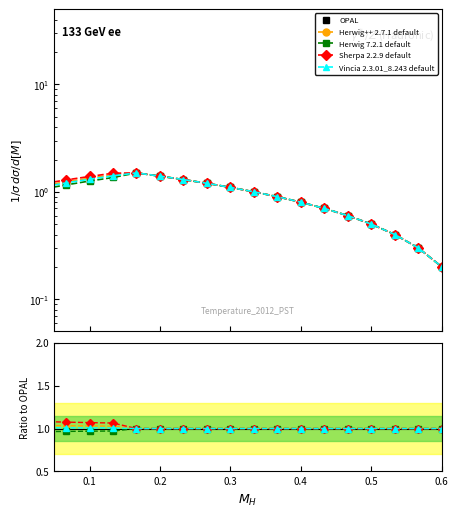

Which series has the largest total across all categories?

Sherpa 2.2.9 default